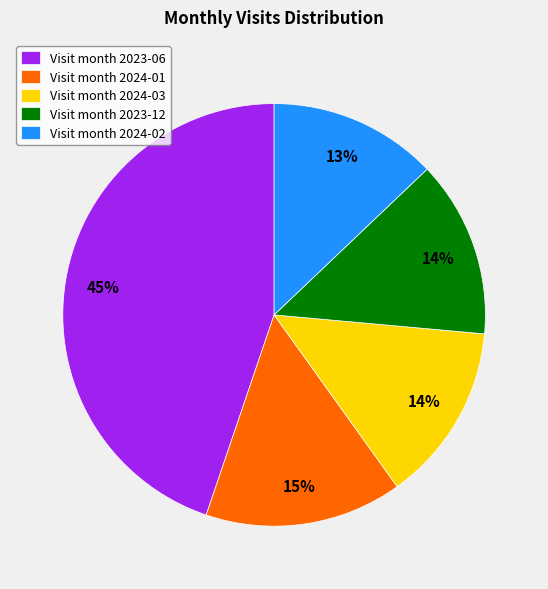

Is the sum of Visit month 2024-01 and Visit month 2023-12 greater than half?

No